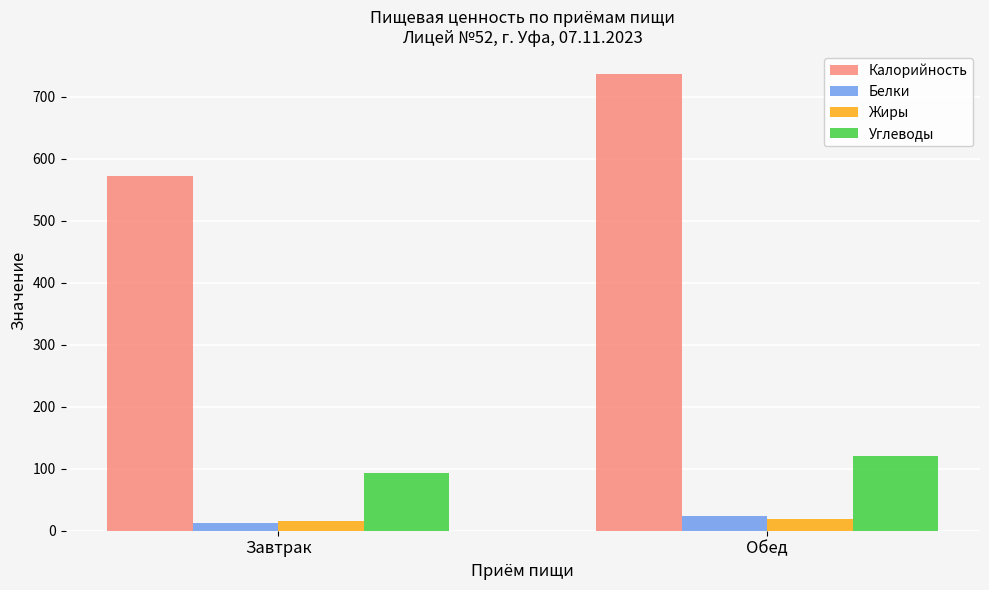

List the labels in order of Белки value, smallest first.

Завтрак, Обед